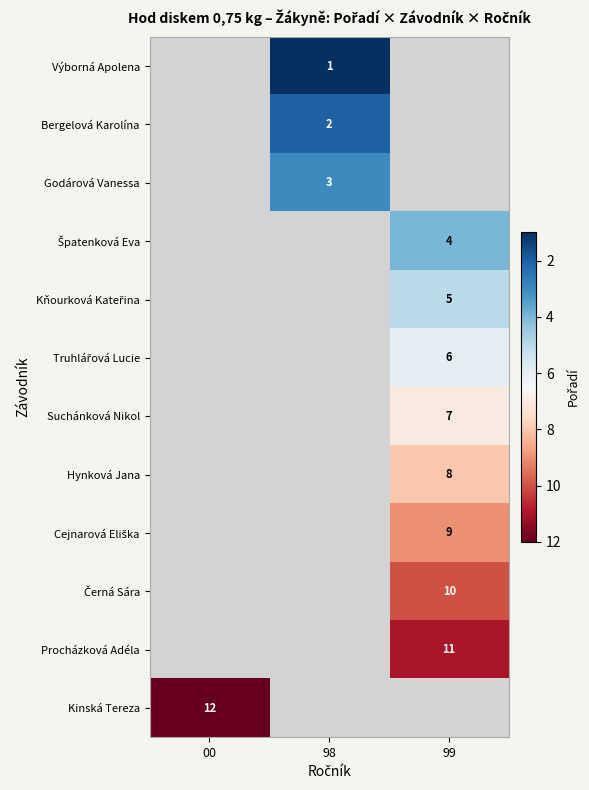

Is it true that Kinská Tereza equals 12 at 00?

True